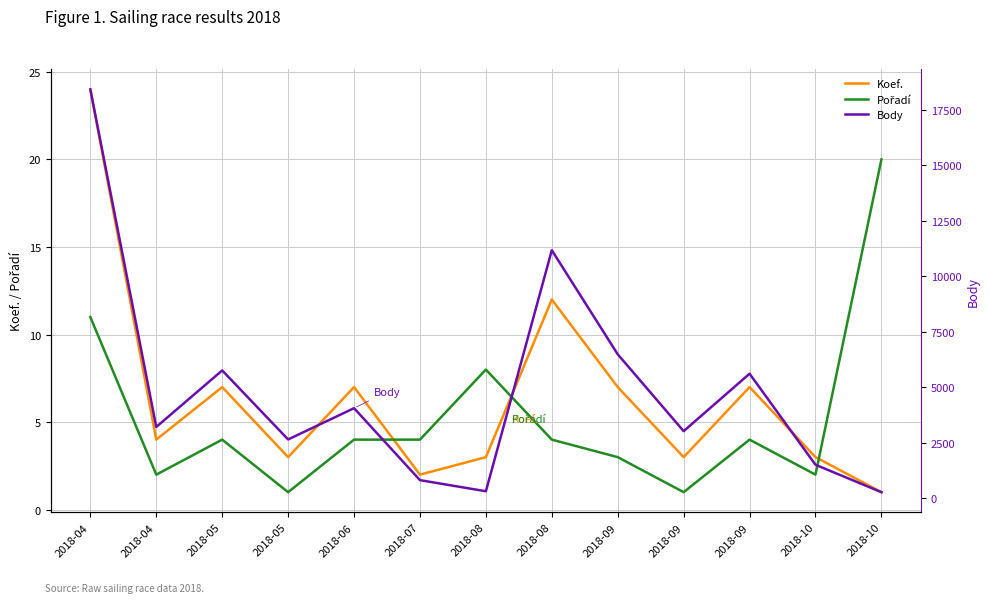

True or false: Koef. has a value of 11 at 2018-06.

False